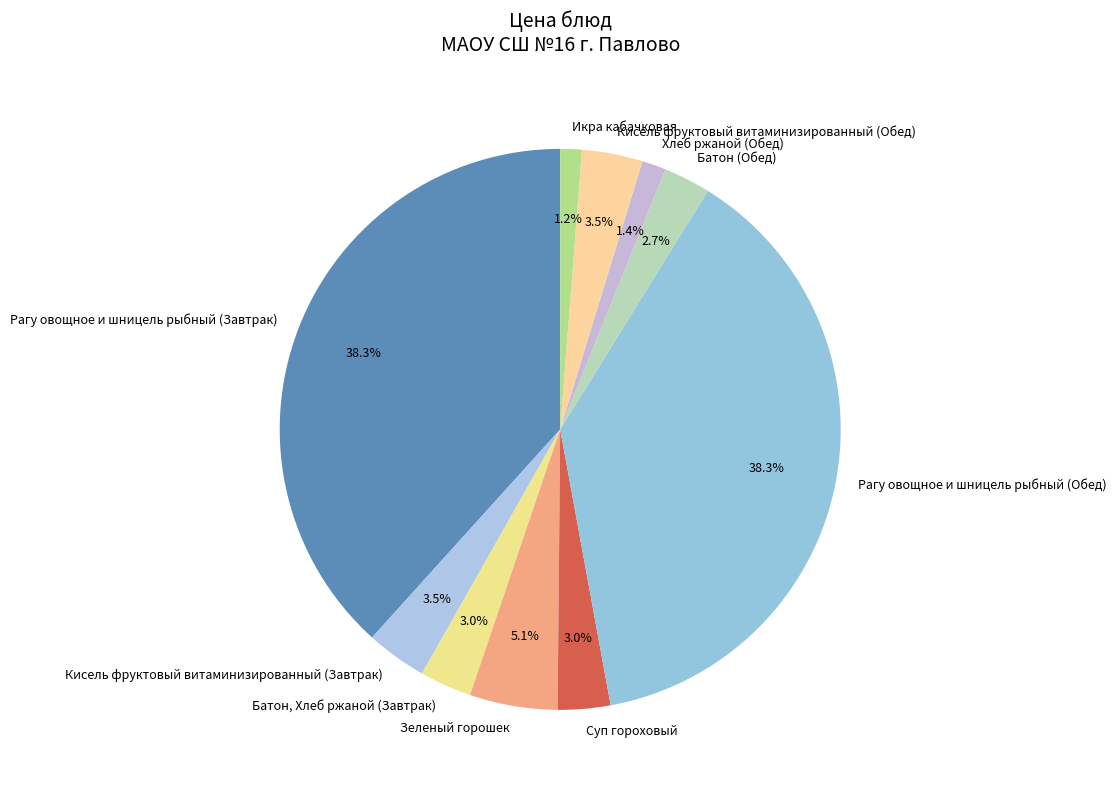

To the nearest percent, what percentage of the pie is Икра кабачковая?

1%